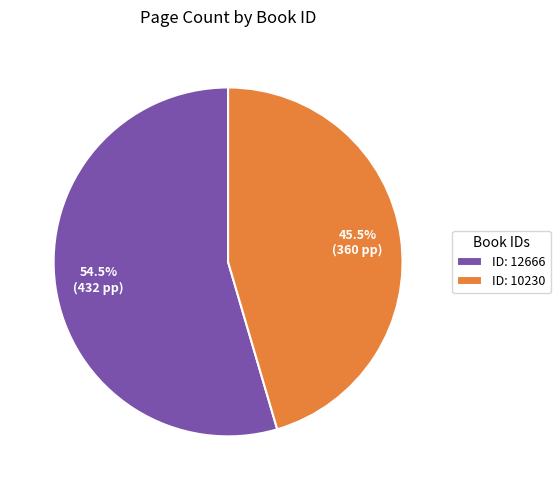

What is the smallest slice in the pie chart?

ID: 10230